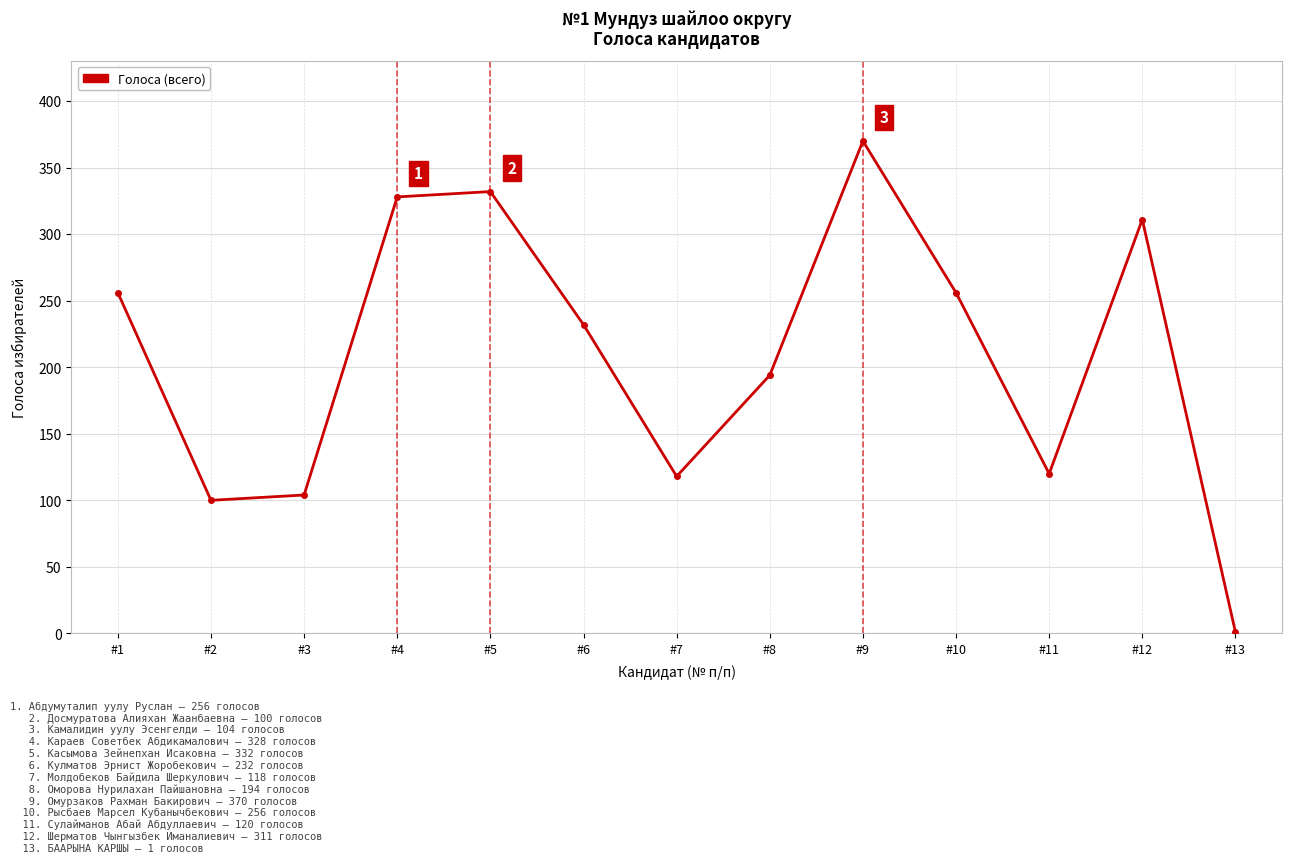

What is the value of the 3rd point from the left?

104